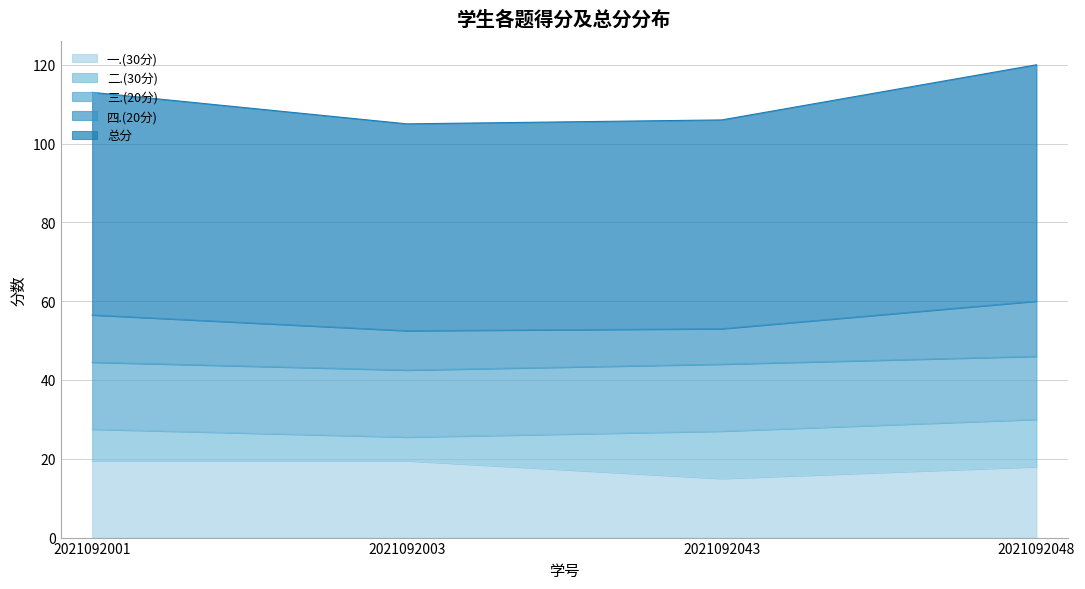

True or false: 一.(30分) and 二.(30分) intersect in this chart.

False